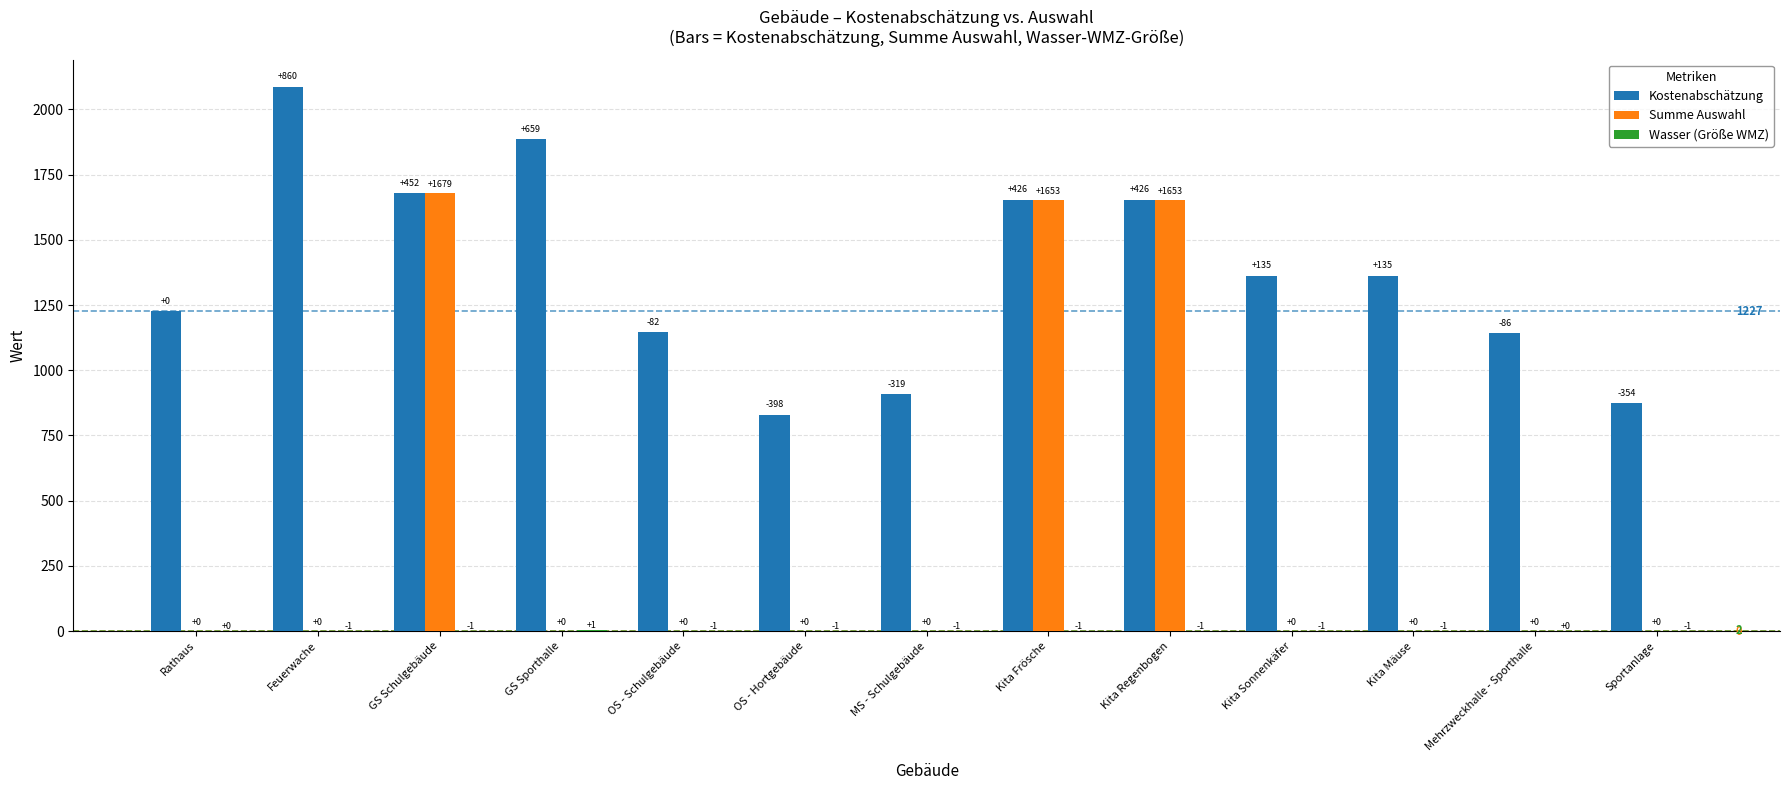

Are the bars horizontal?

No